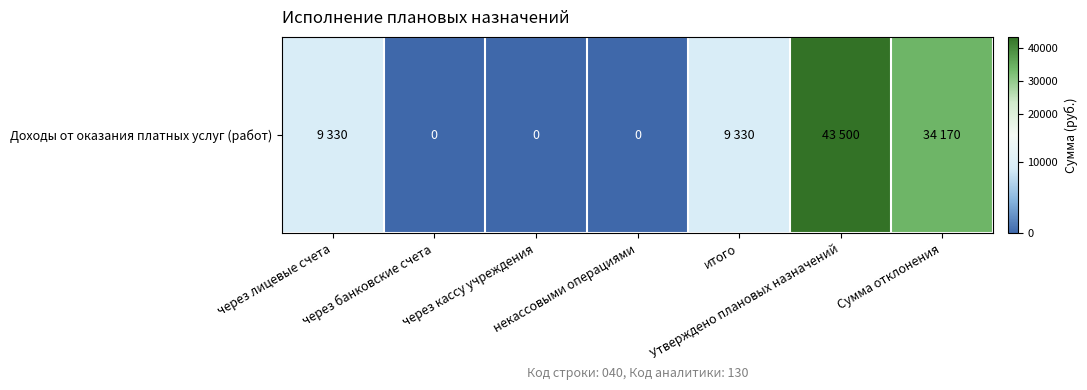

How many series are shown in this chart?

1